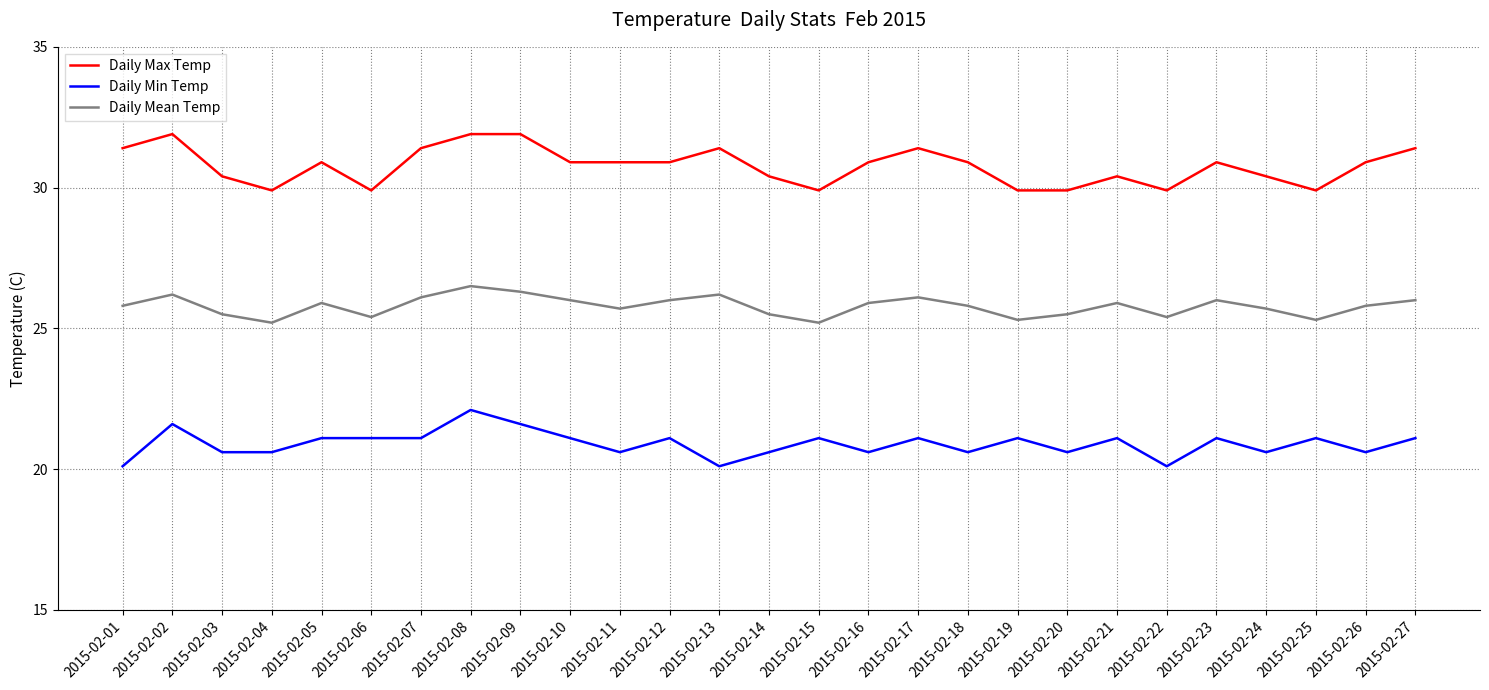

At which category is the sum across all series the highest?

2015-02-08